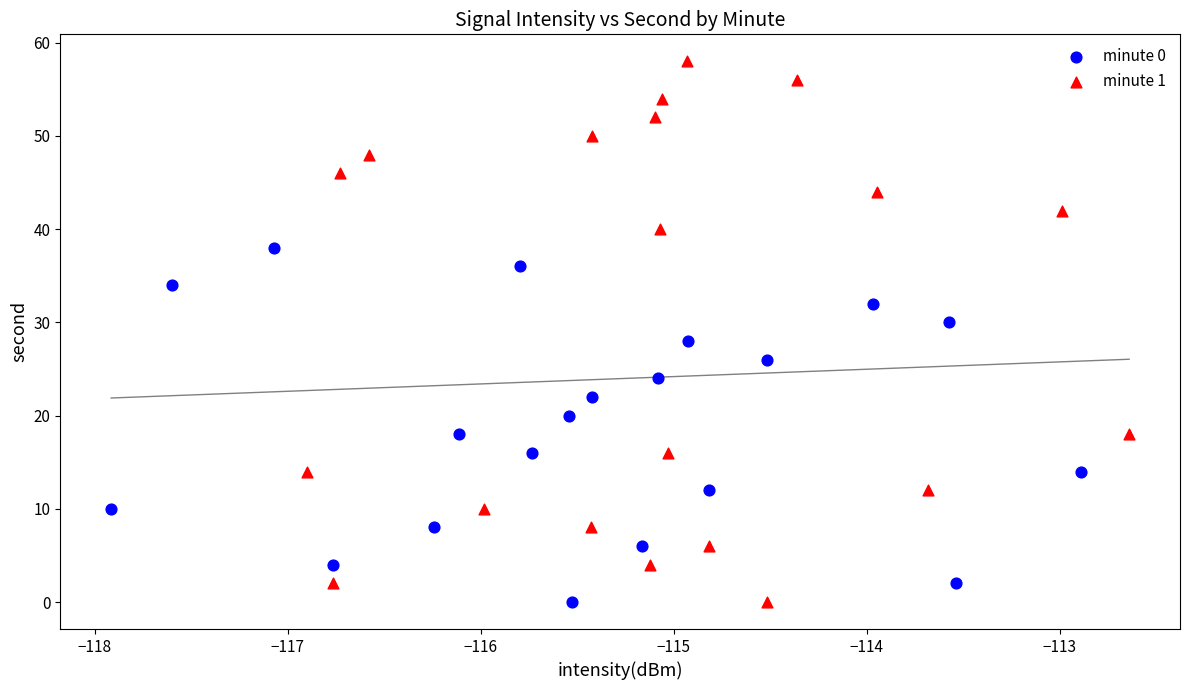

Which series contains the highest Y value?

minute 1